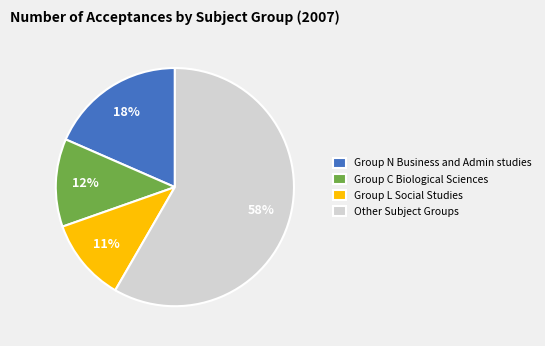

Combined, do Group L Social Studies and Other Subject Groups account for over 50%?

Yes